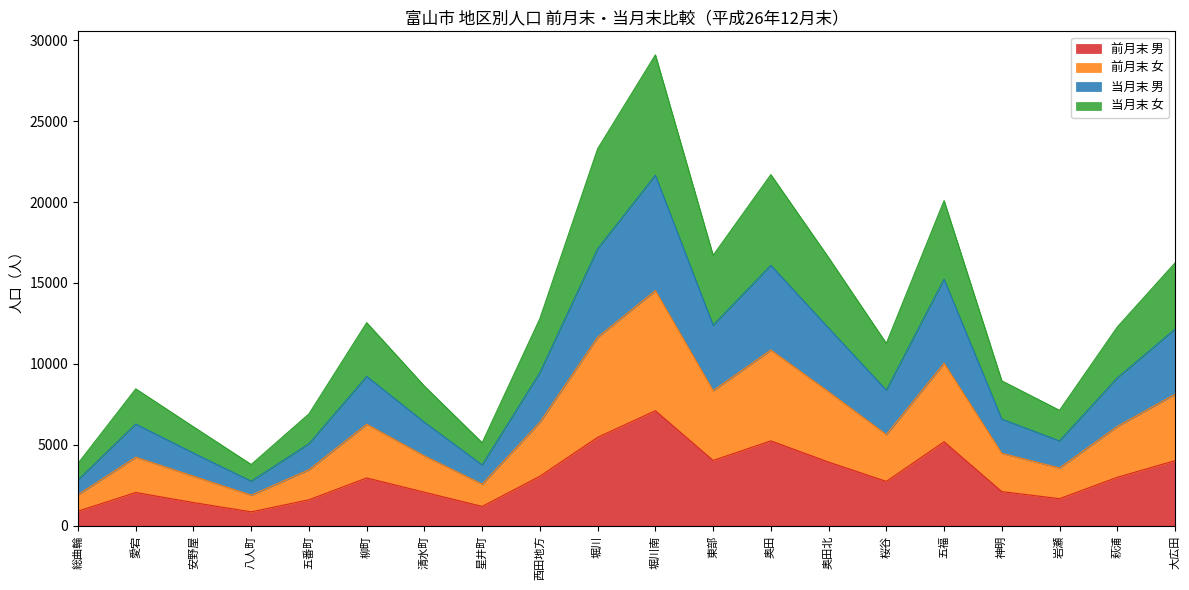

What is the lowest value of the 前月末 男 series?

861